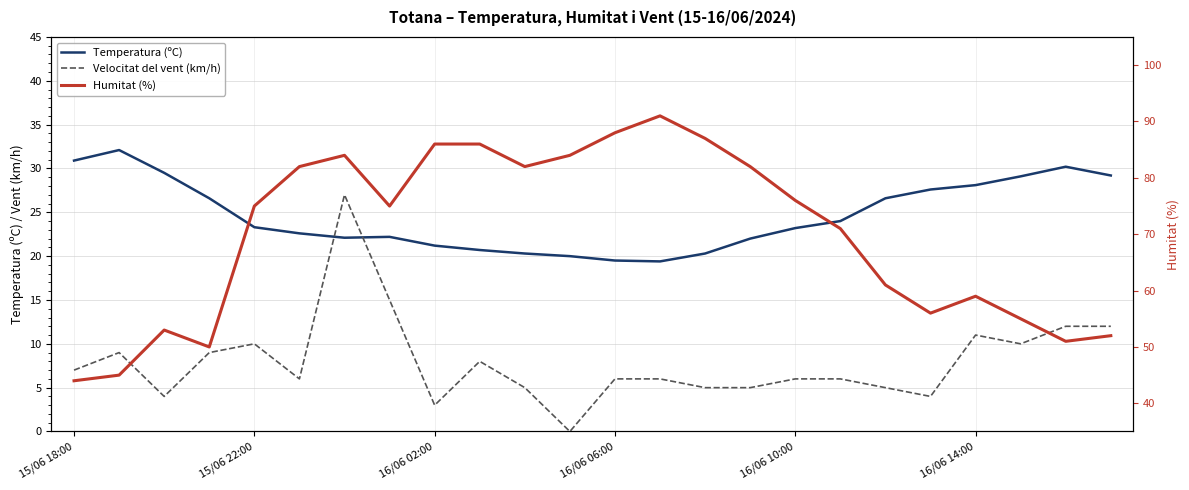

At how many categories does at least one series exceed 58?

16